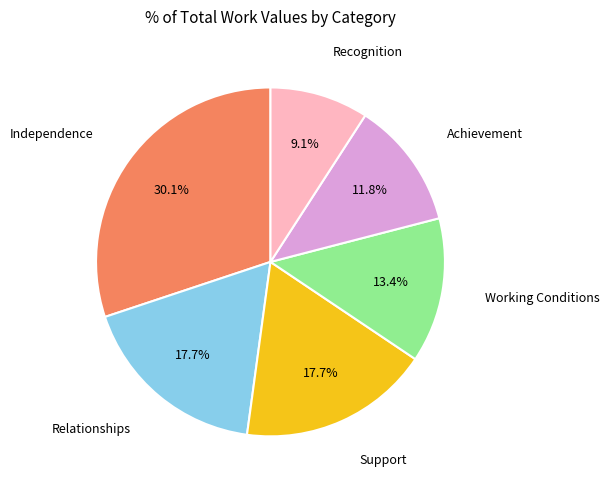

Is there any slice that represents more than half of the pie?

No